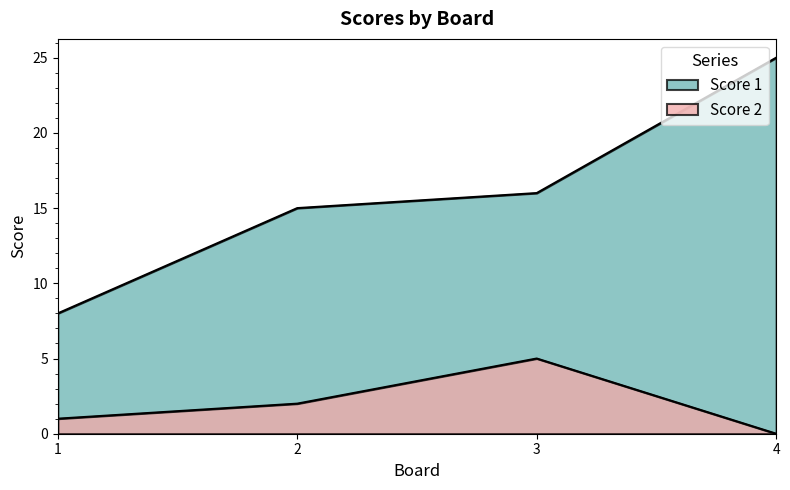

True or false: Score 2 and Score 1 intersect in this chart.

False